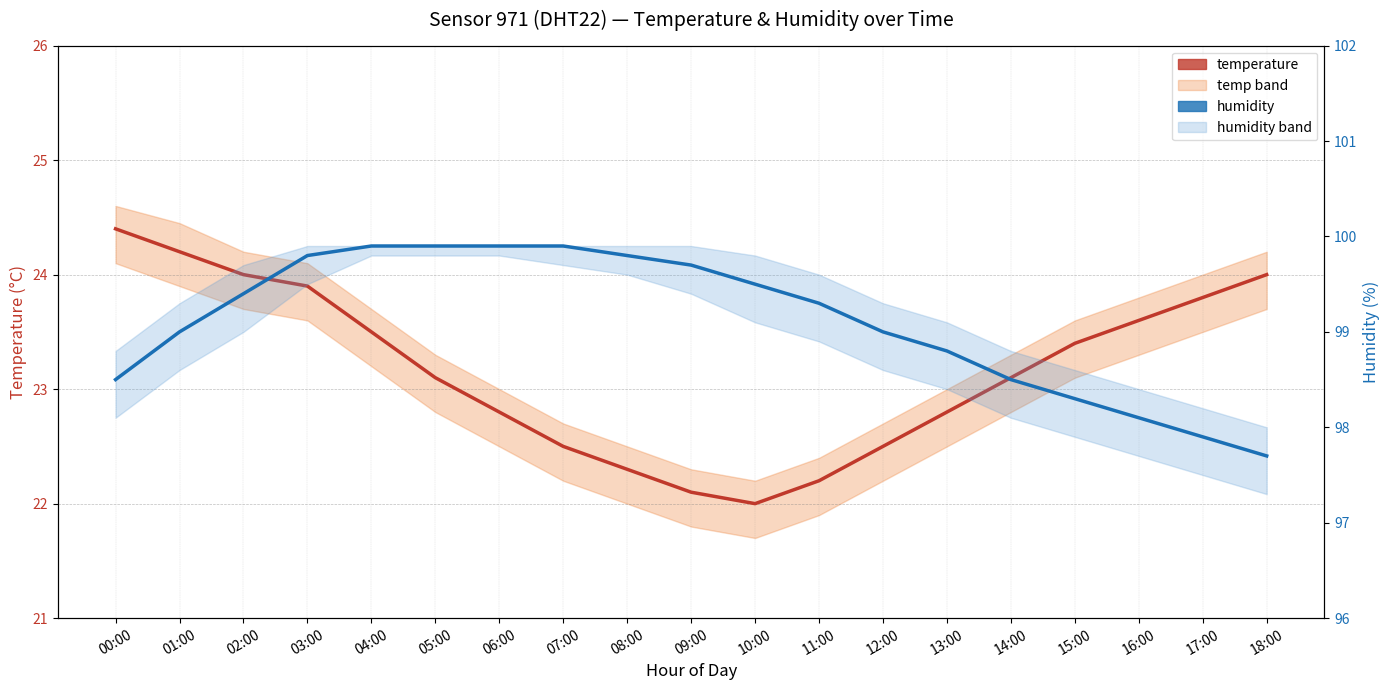

True or false: humidity has more than 1 interior local peaks.

False